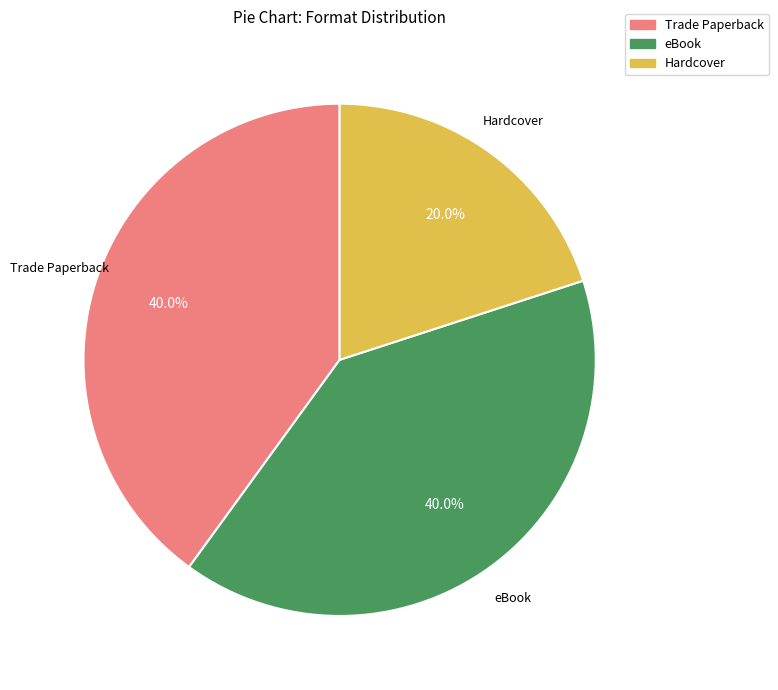

Approximately how many times larger is the value at Trade Paperback compared to Hardcover?

2.0